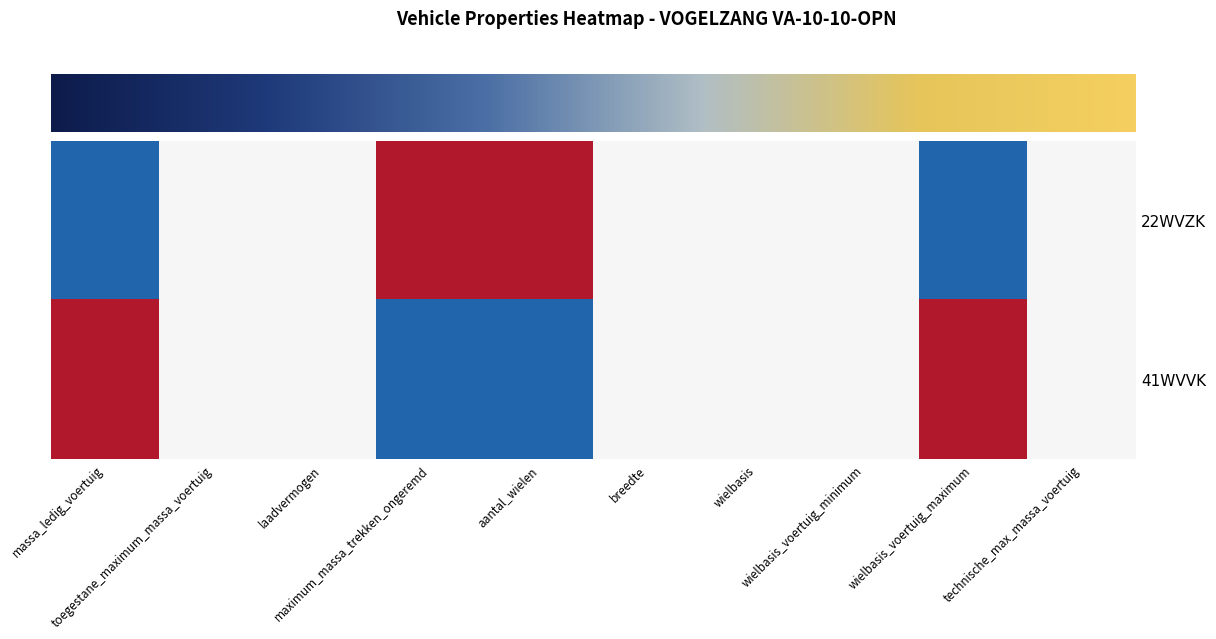

Which series has the largest total across all categories?

22WVZK